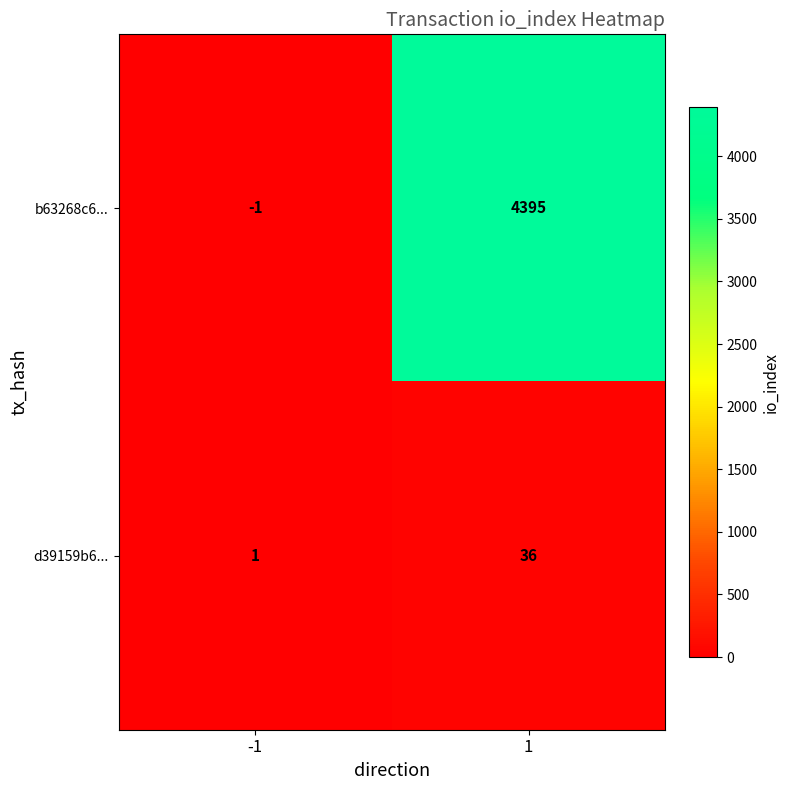

The value of b63268c6... at 1 is 6424. True or false?

False